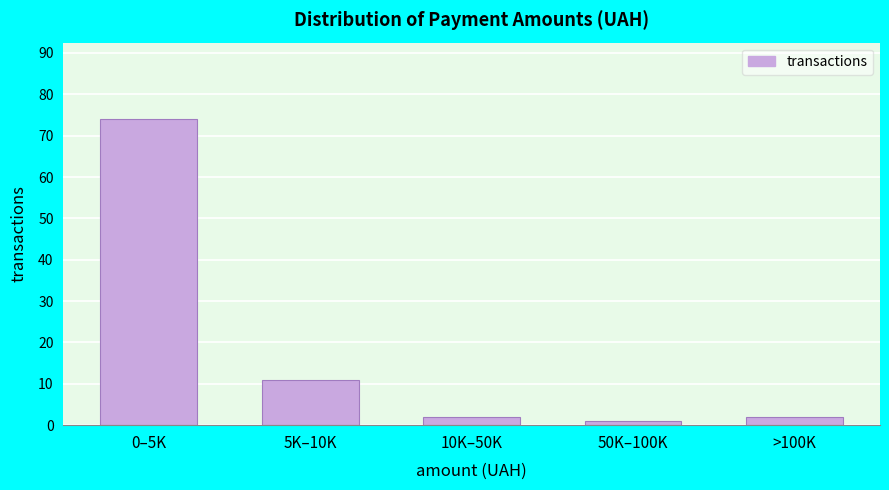

Reading left to right, extract all data points from this chart.

74	11	2	1	2